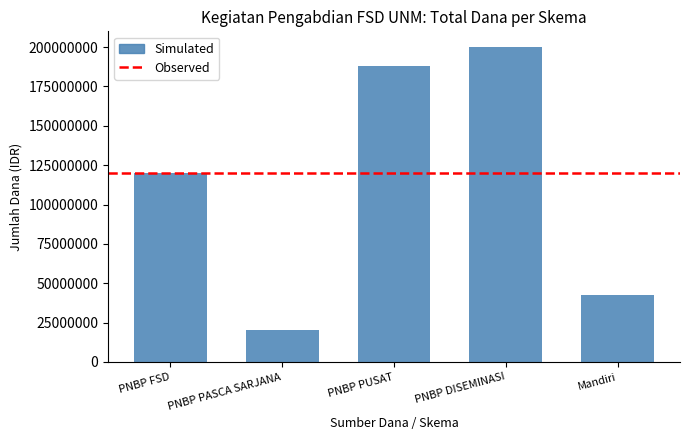

What is the difference between the second highest and second lowest values?

145168000